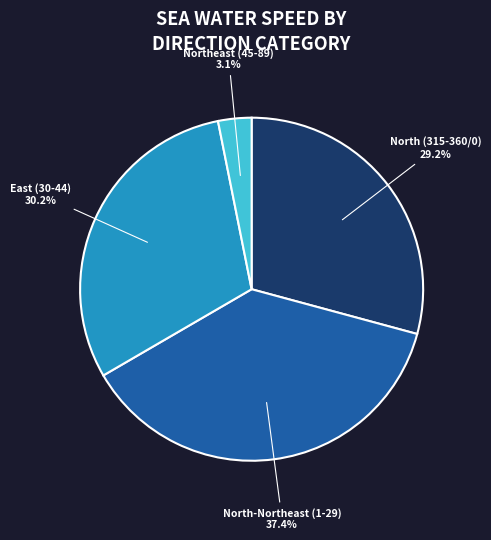

How many segments does this pie chart have?

4